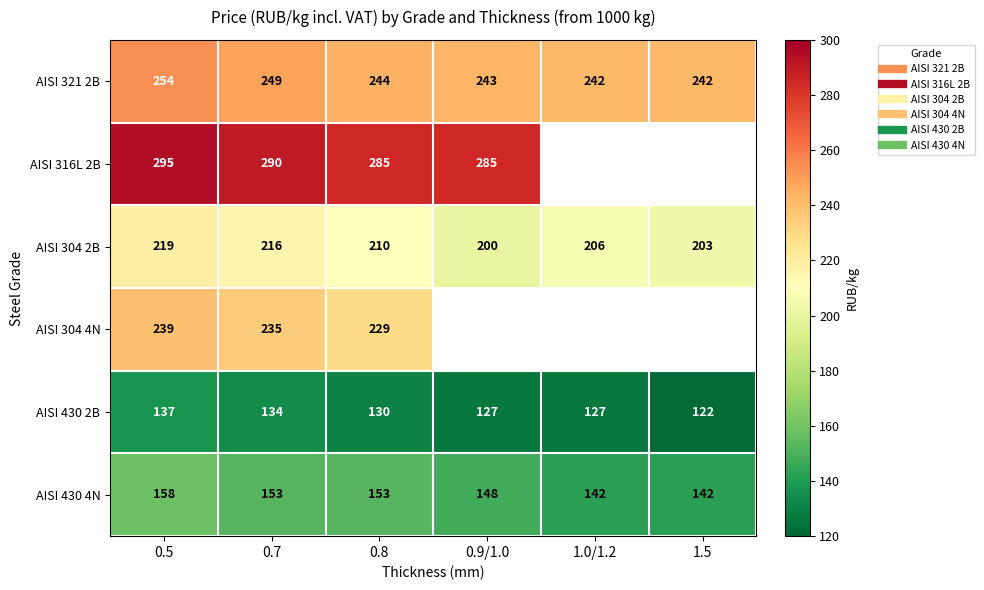

How many data points in AISI 321 2B are less than 244?

3